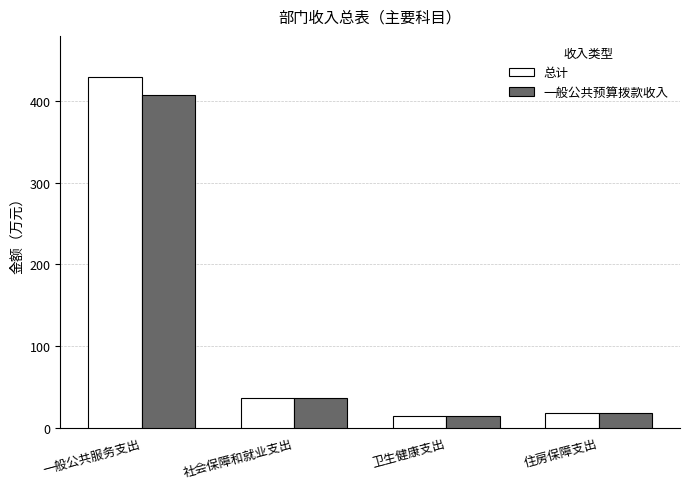

List the series in order of their peak value, highest first.

总计, 一般公共预算拨款收入